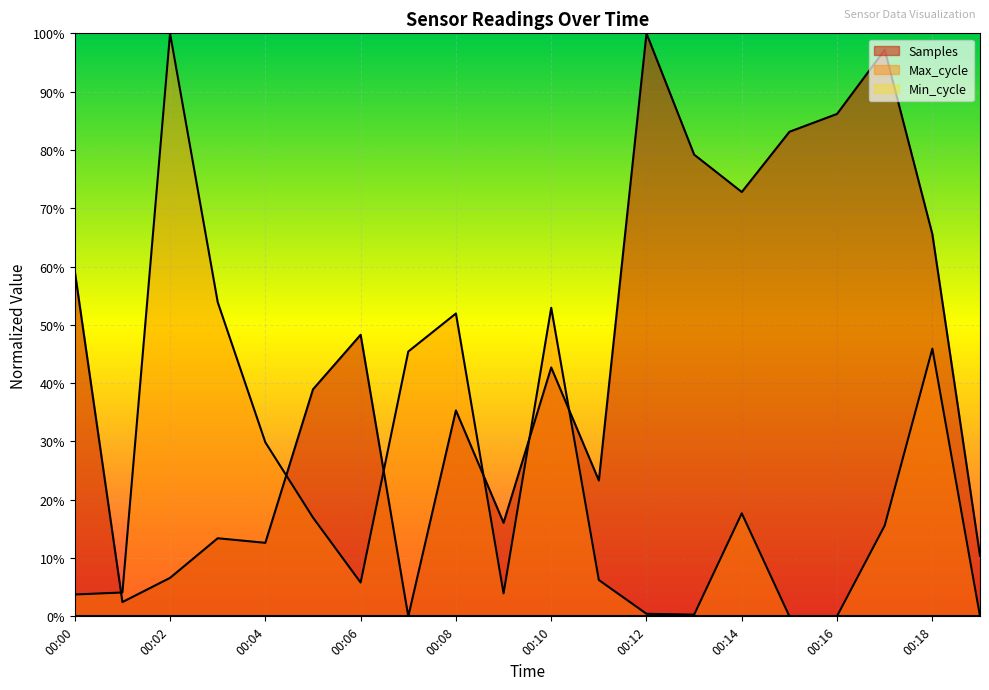

Which series has the largest total across all categories?

Samples